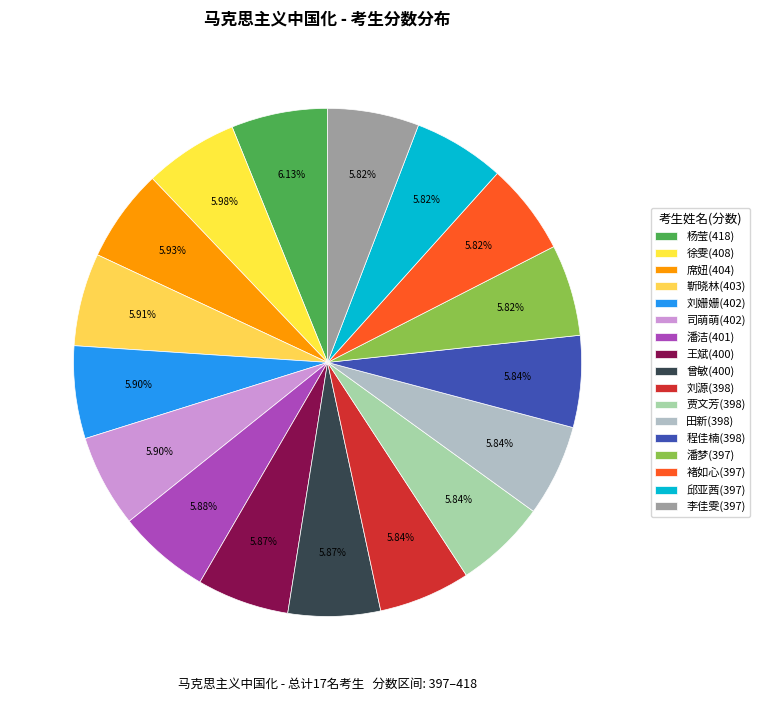

How many slices are in this pie chart?

17